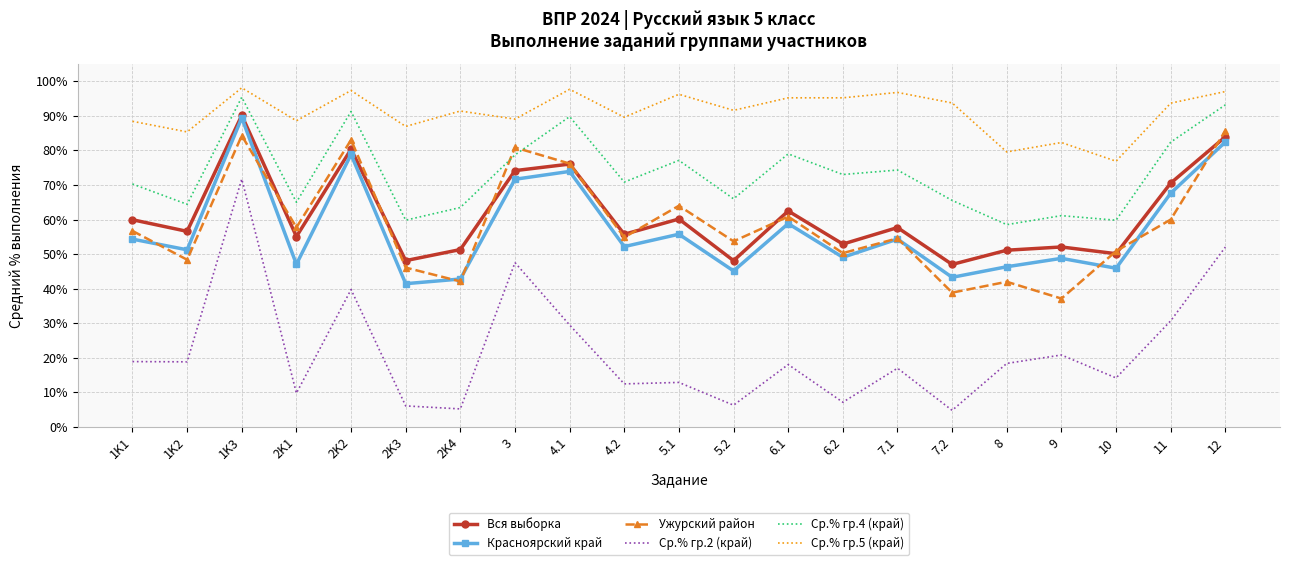

What is the maximum value for Ср.% гр.5 (край)?

98.1